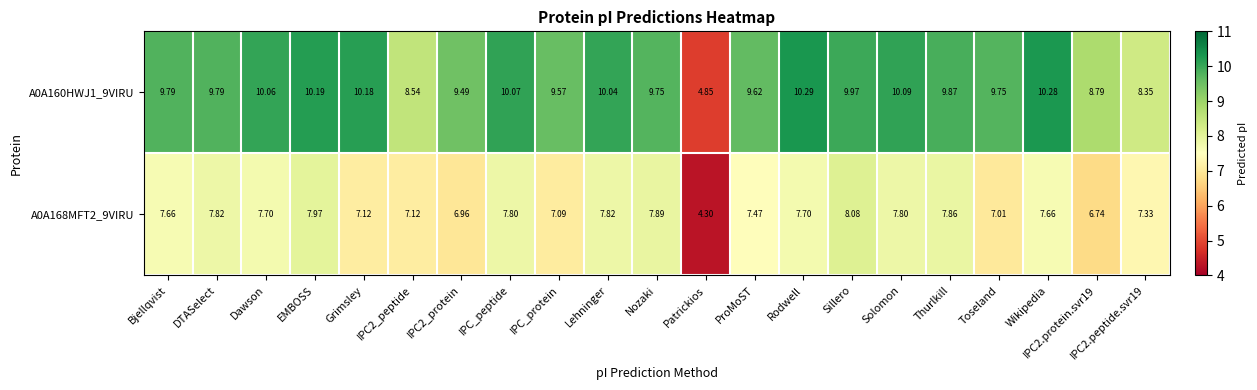

Which label corresponds to the largest value in the chart?

Rodwell